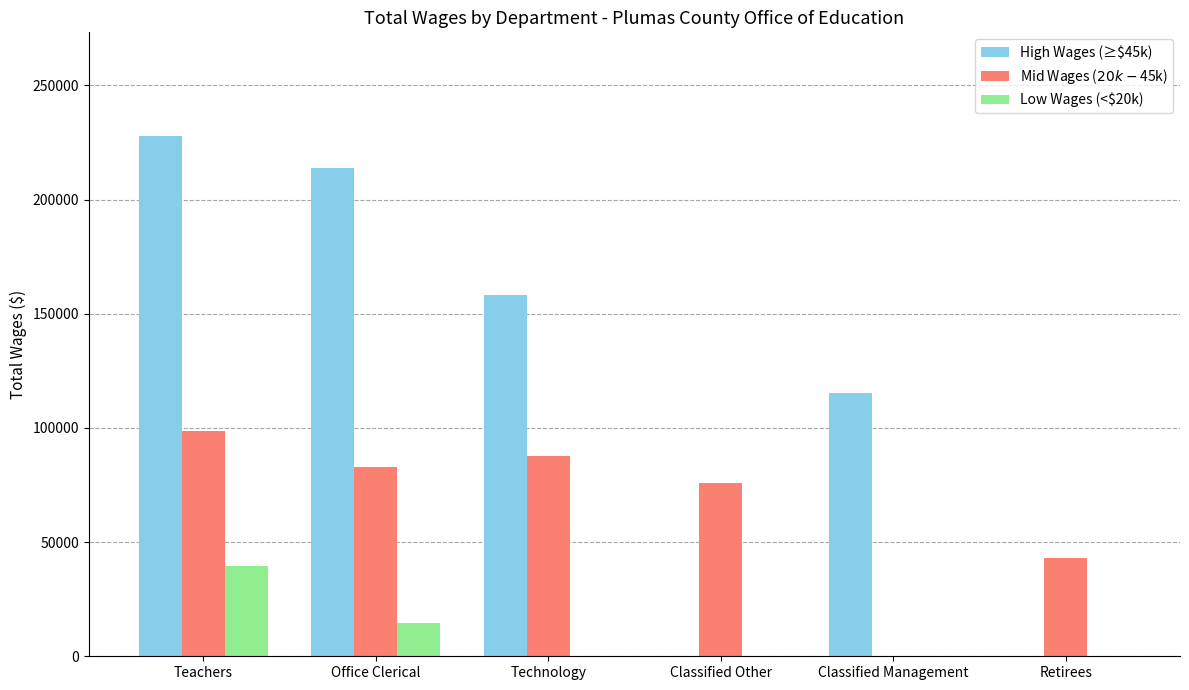

Reading left to right, transcribe all the data shown in this chart.

High Wages (≥$45k): Teachers=227700	Office Clerical=213668	Technology=158005	Classified Other=0	Classified Management=115129	Retirees=0
Mid Wages ($20k-$45k): Teachers=98660	Office Clerical=82991	Technology=87886	Classified Other=76026	Classified Management=0	Retirees=43150
Low Wages (<$20k): Teachers=39400	Office Clerical=14609	Technology=0	Classified Other=0	Classified Management=0	Retirees=0